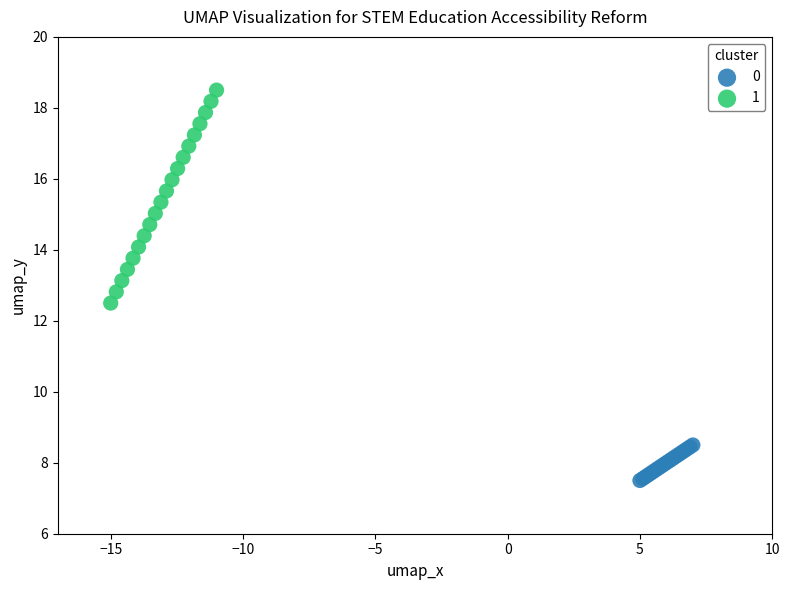

Which series reaches the minimum Y coordinate?

0